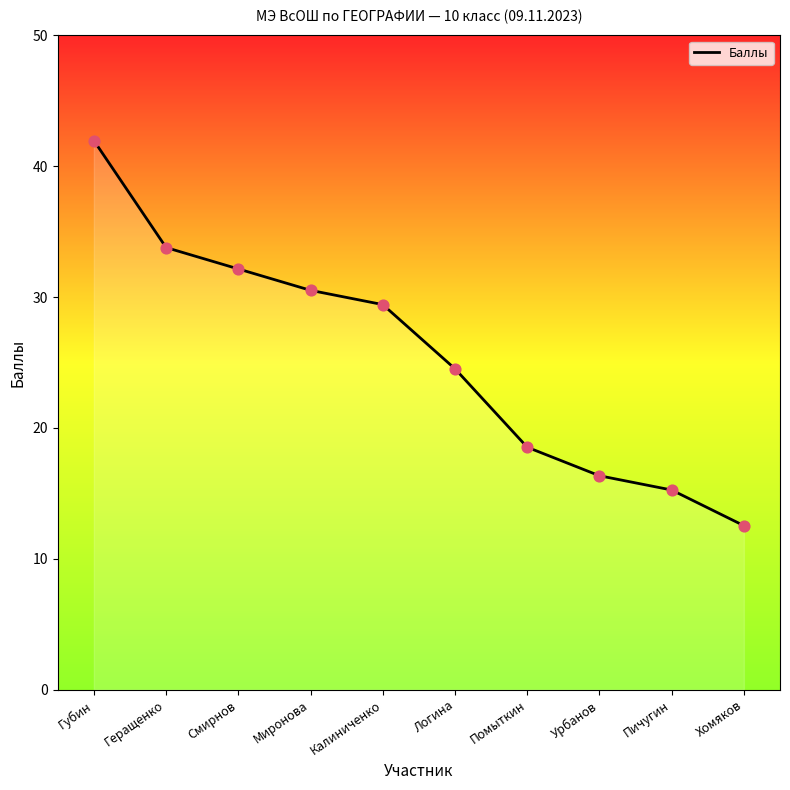

What is the change in value from Калиниченко to Помыткин?

-10.9